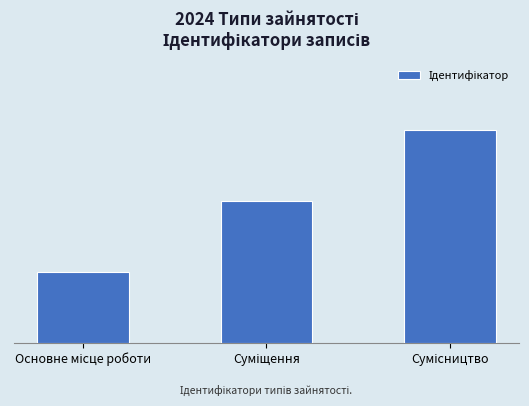

At which category does the chart reach its minimum across all series?

Основне місце роботи